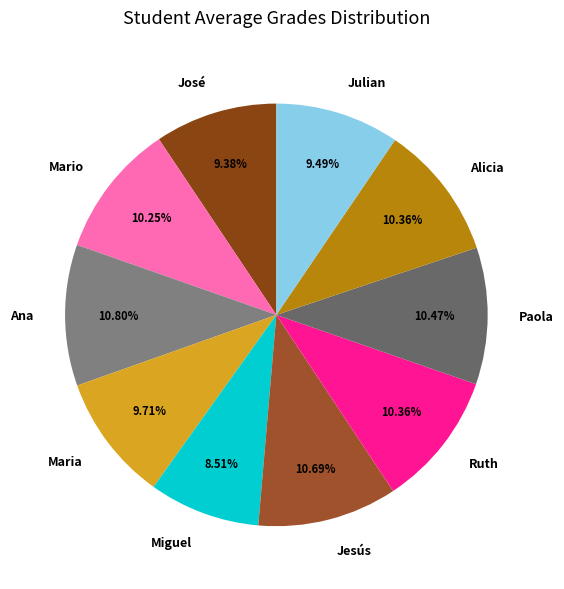

Which slice is the smallest?

Miguel